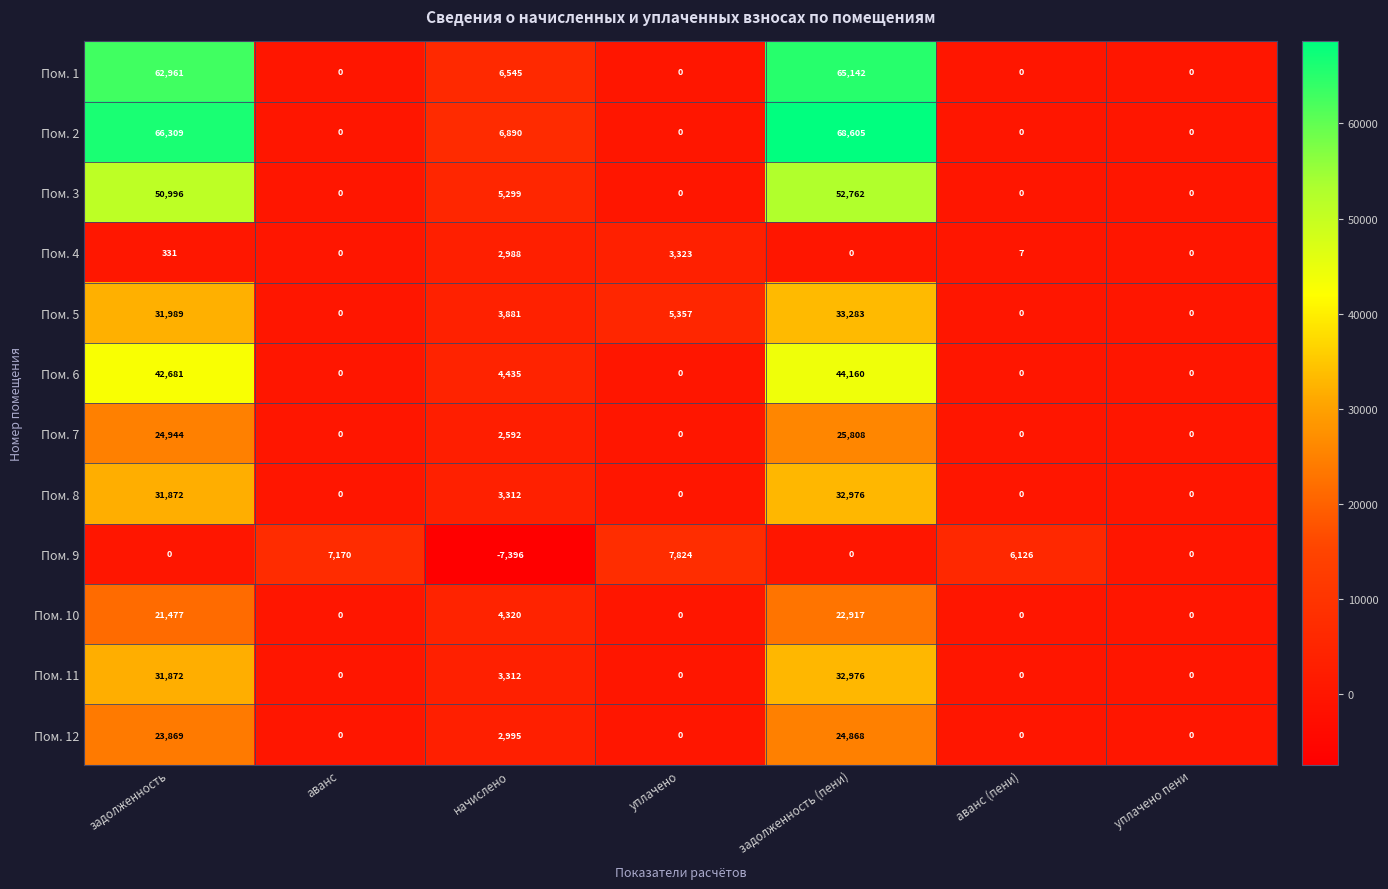

What is the approximate value of Пом. 5 at задолженность?

31989